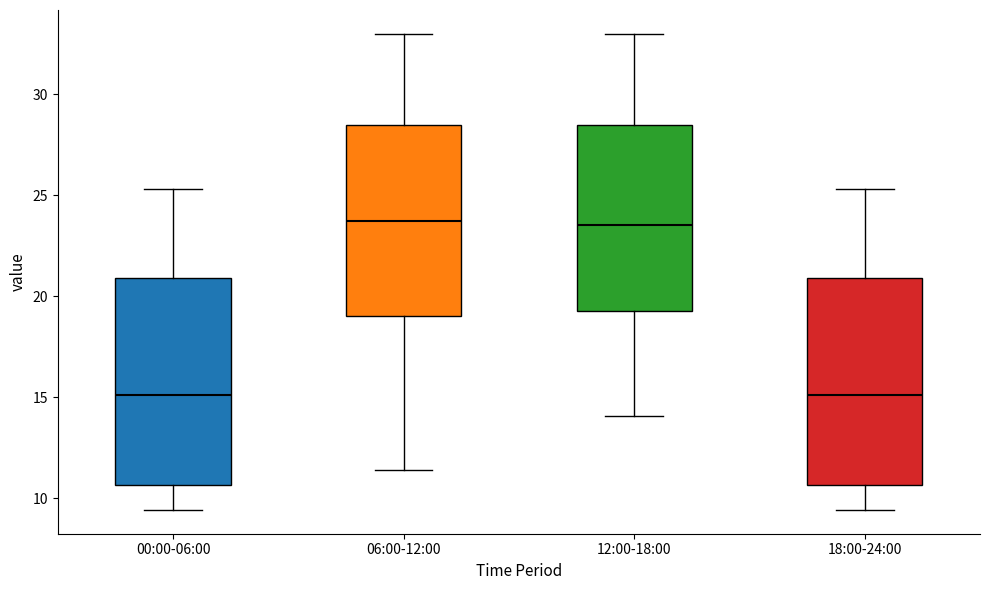

Reading left to right, transcribe this box plot: for each box, give where its median line is, the range the box spans, and where its two whiskers end, as read against the y-axis. The values are not printed on the chart, so give them approximately, as read against the axis.

00:00-06:00: median 15.0, box 10.5 to 21.0, whiskers 9.5 to 25.5
06:00-12:00: median 24.0, box 19.0 to 28.5, whiskers 11.5 to 33.0
12:00-18:00: median 23.5, box 19.5 to 28.5, whiskers 14.0 to 33.0
18:00-24:00: median 15.0, box 10.5 to 21.0, whiskers 9.5 to 25.5